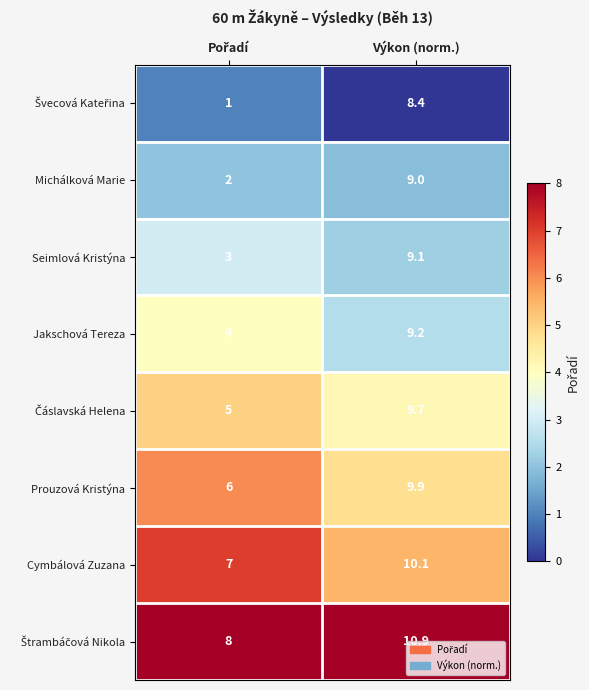

What is the difference between the maximum and minimum values in the Seimlová Kristýna series?

6.1